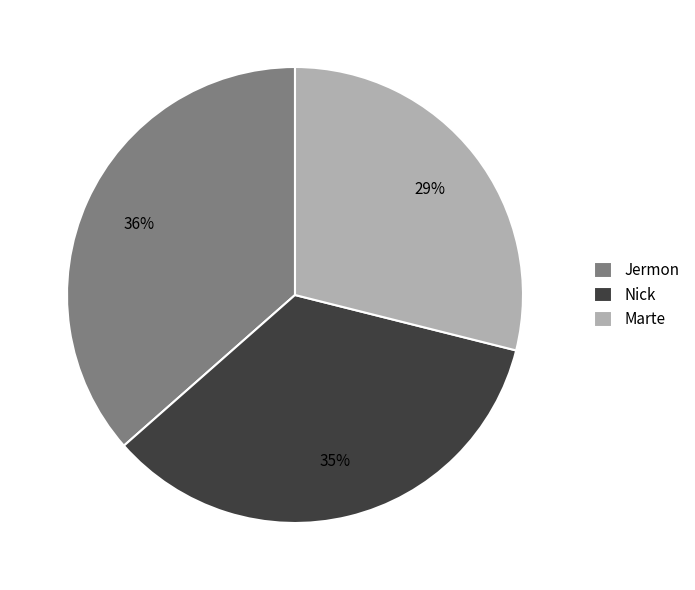

Approximately how many times larger is the value at Marte compared to Jermon?

0.8